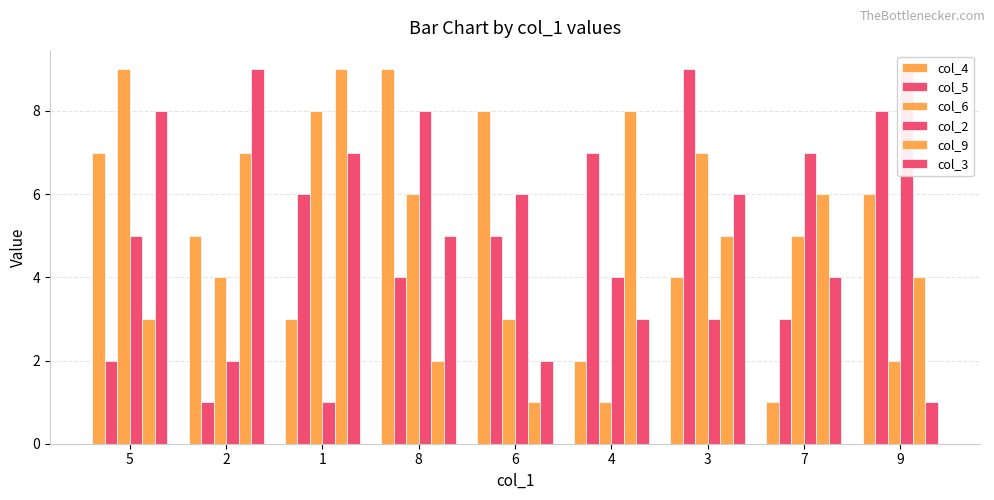

Does the chart contain stacked bars?

No